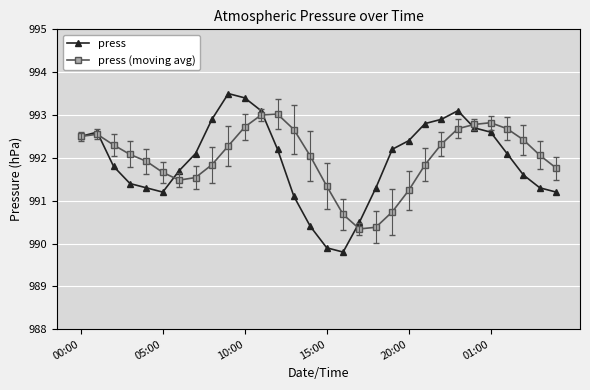

Is this an area chart (filled region under the line)?

No